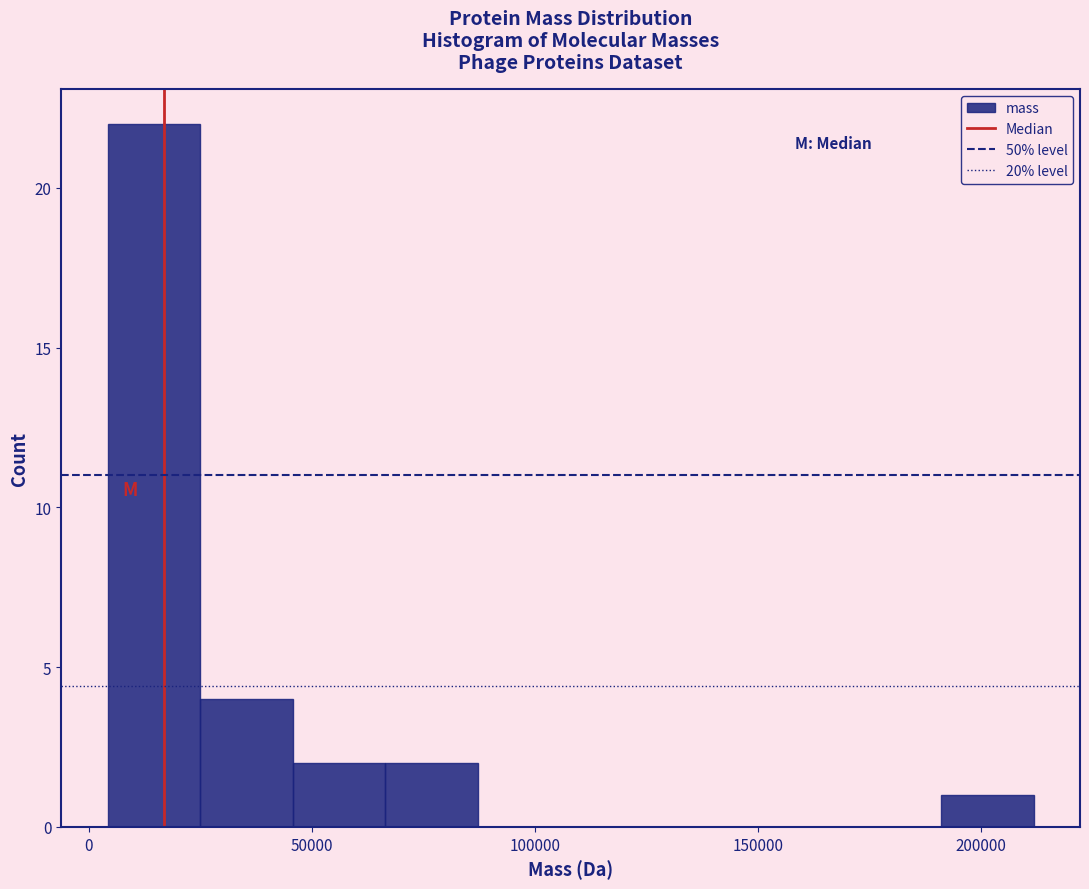

Reading left to right, list every bar in this chart as the range it spans on the x-axis followed by its height. Neither the bar edges nor the heights are printed on the chart, so give them approximately, as read against the axes.

5000 to 25000: 22
25000 to 45000: 4
45000 to 65000: 2
65000 to 85000: 2
85000 to 110000: 0
110000 to 130000: 0
130000 to 150000: 0
150000 to 170000: 0
170000 to 190000: 0
190000 to 210000: 1